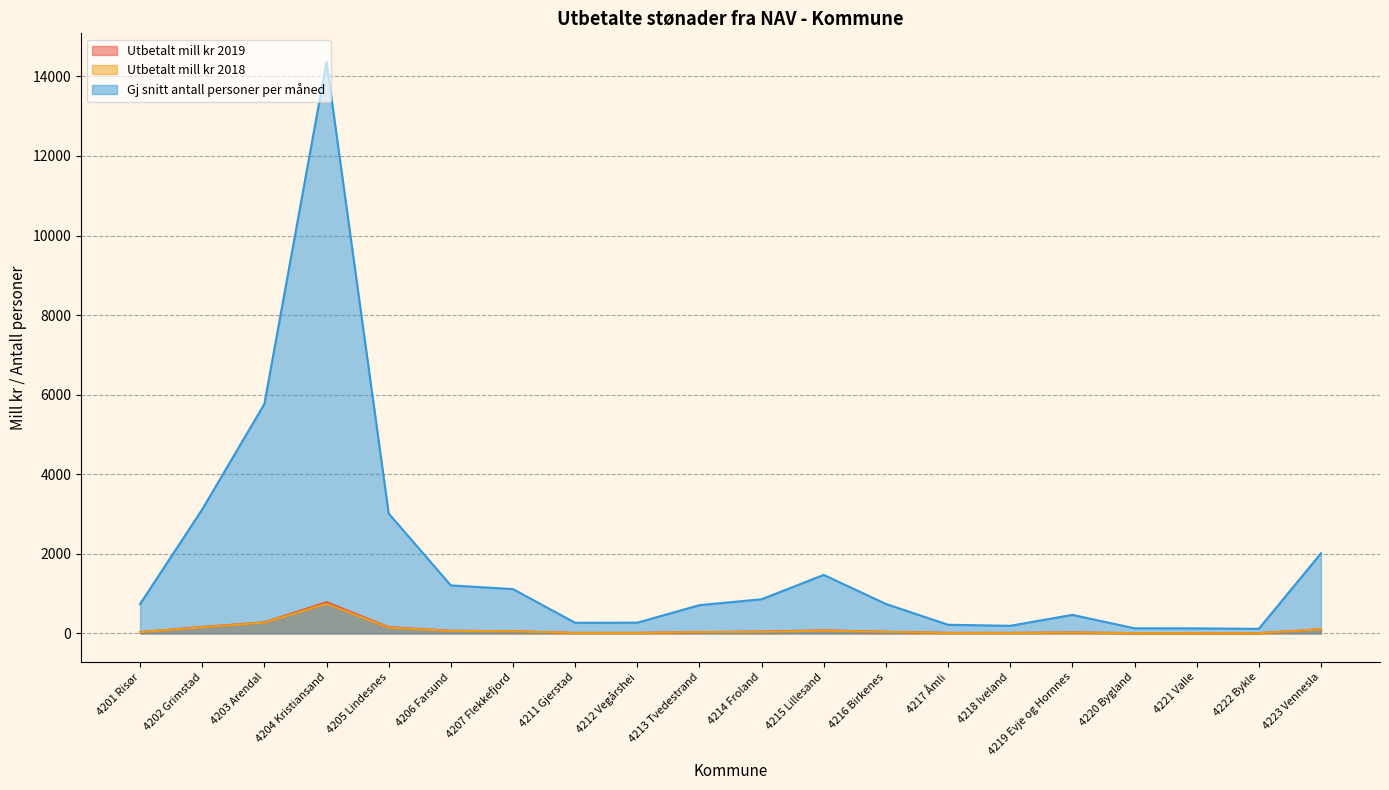

After their last crossing, which series has the higher values: Utbetalt mill kr 2018 or Utbetalt mill kr 2019?

Utbetalt mill kr 2019